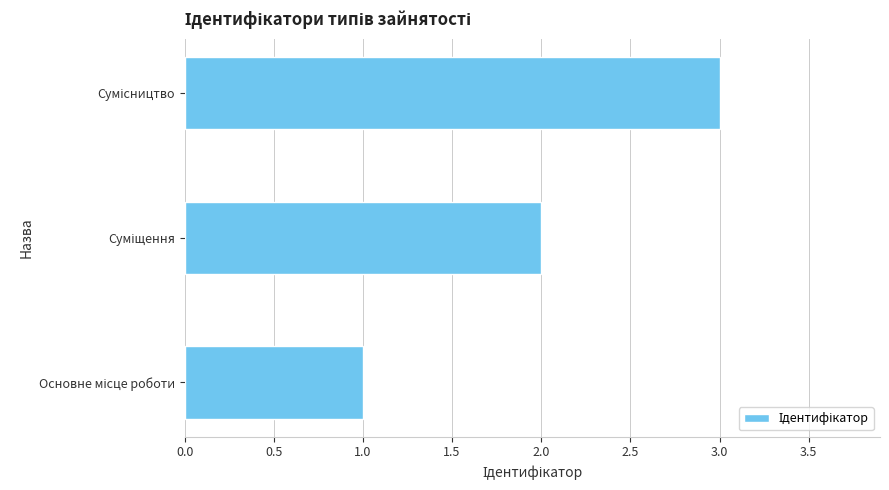

Are the bars horizontal?

Yes